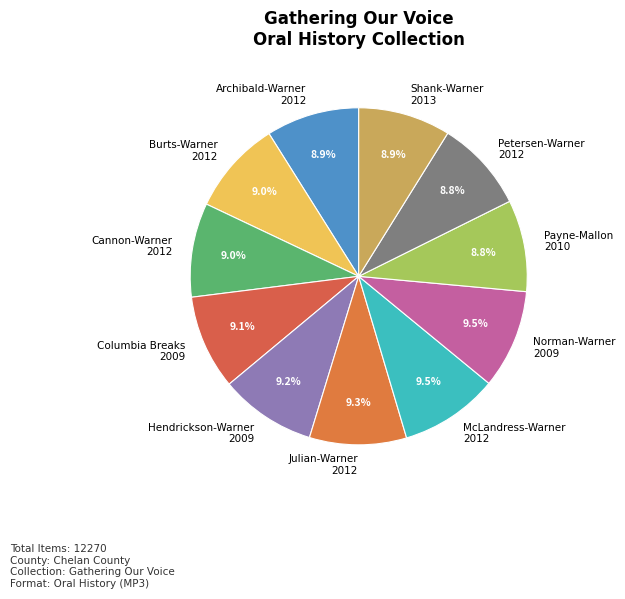

Is there a majority slice in this chart?

No